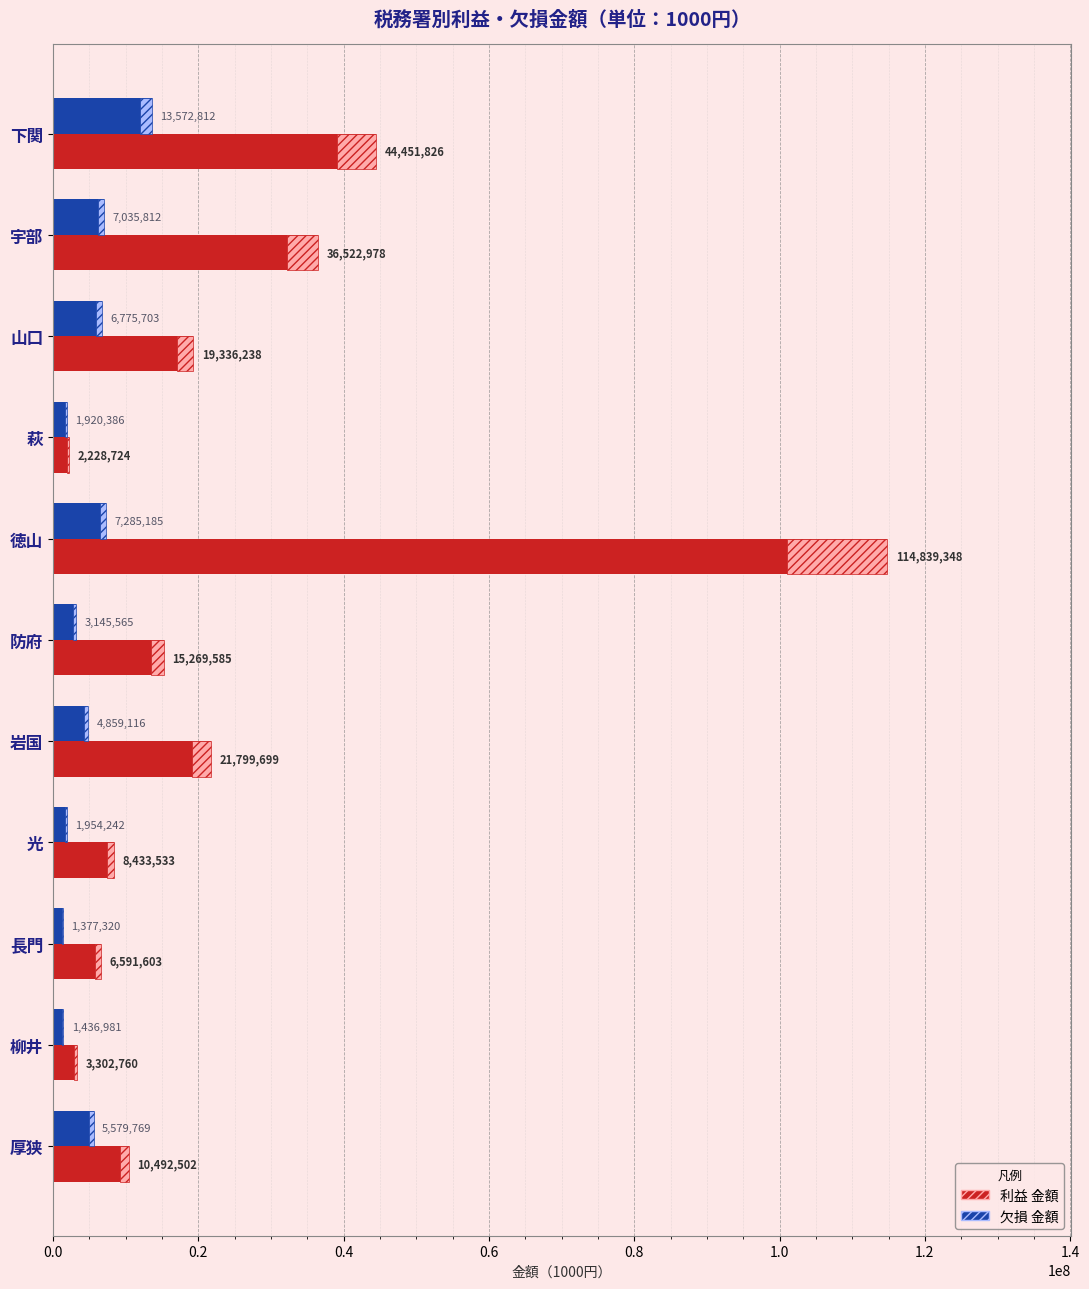

What is the sum of all 利益 金額 values?

283268796